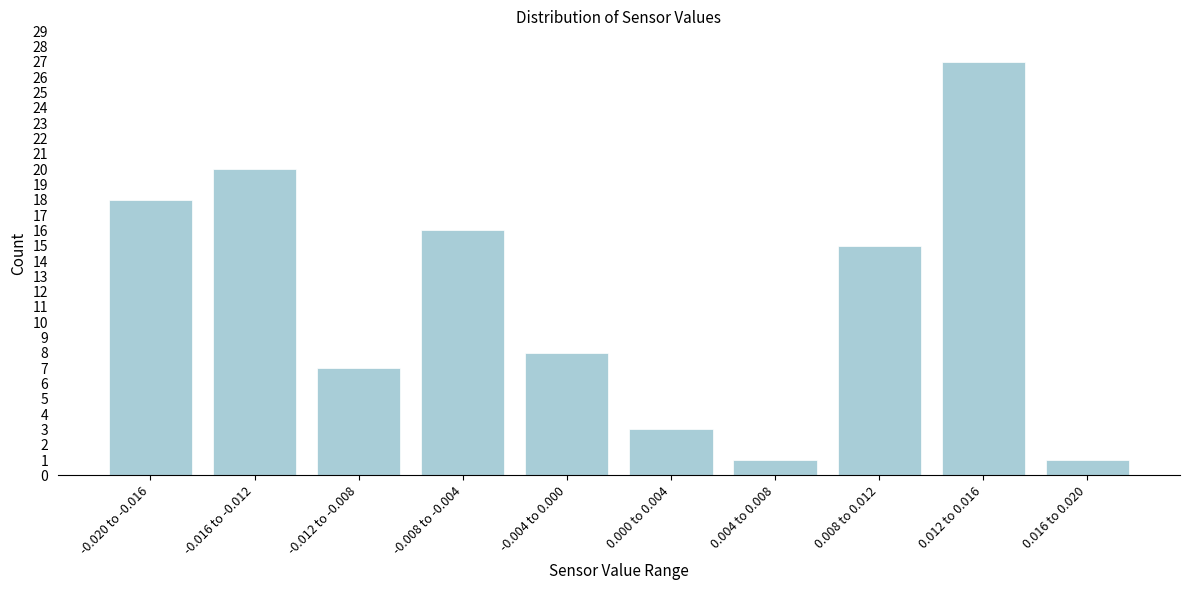

Reading left to right, transcribe all the data shown in this chart.

-0.020 to -0.016=18	-0.016 to -0.012=20	-0.012 to -0.008=7	-0.008 to -0.004=16	-0.004 to 0.000=8	0.000 to 0.004=3	0.004 to 0.008=1	0.008 to 0.012=15	0.012 to 0.016=27	0.016 to 0.020=1